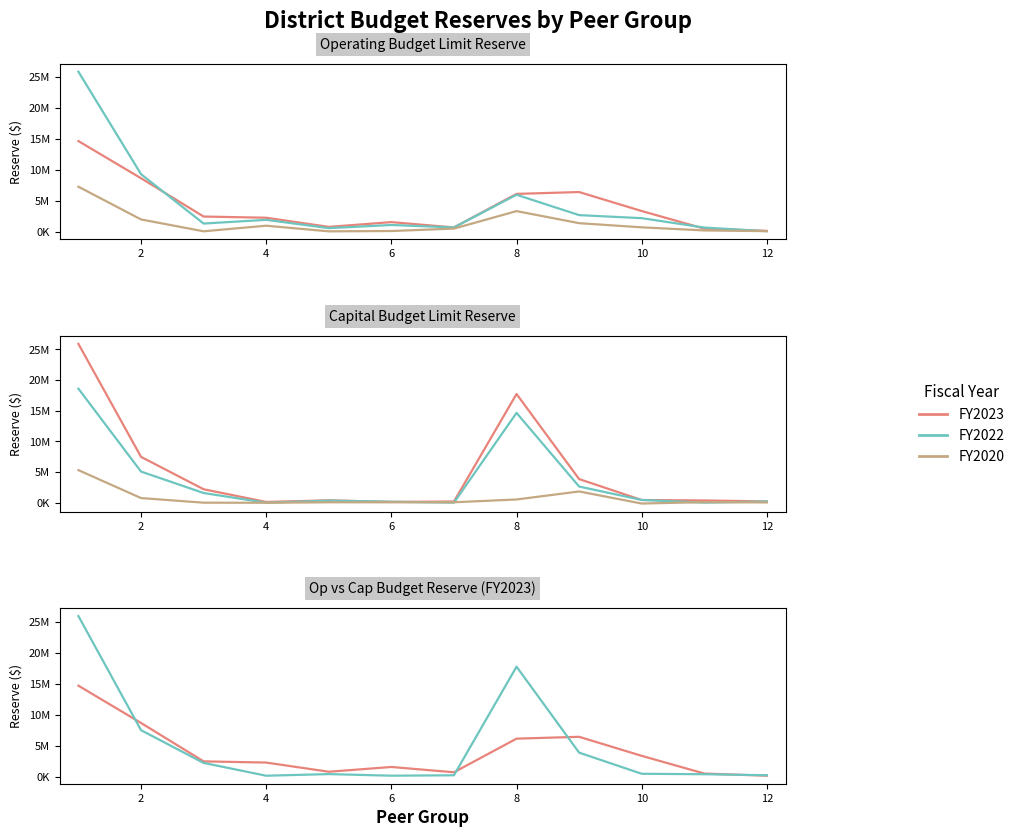

Which series has the largest range (max minus min)?

FY2023